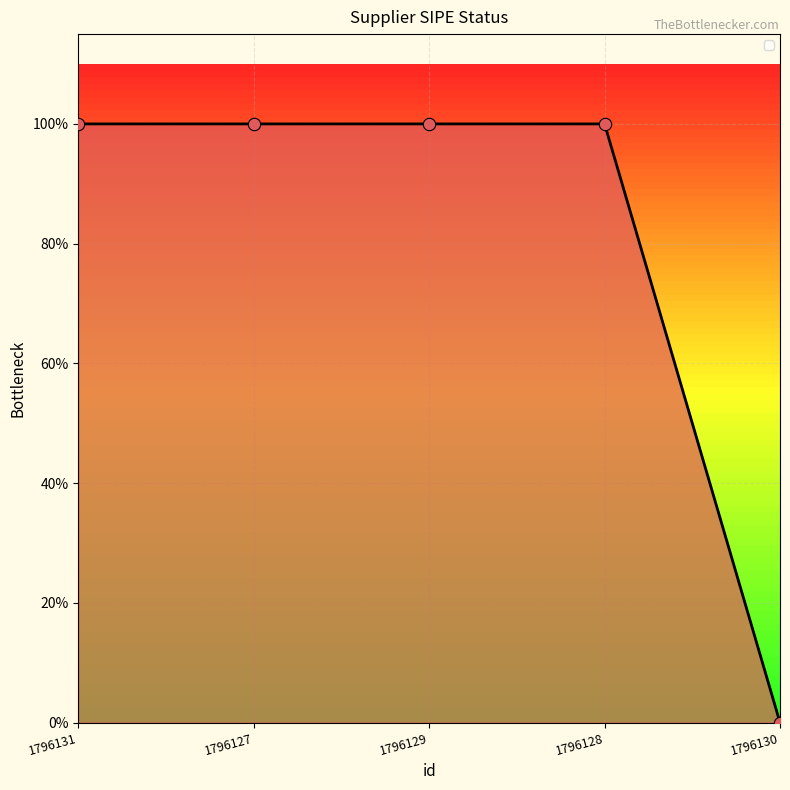

What is the change in value from 1796129 to 1796130?

-1